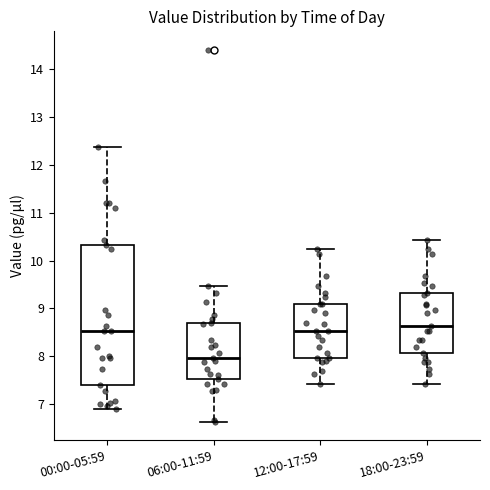

Comparing the boxes themselves (not the whiskers), which one is the tallest?

00:00-05:59